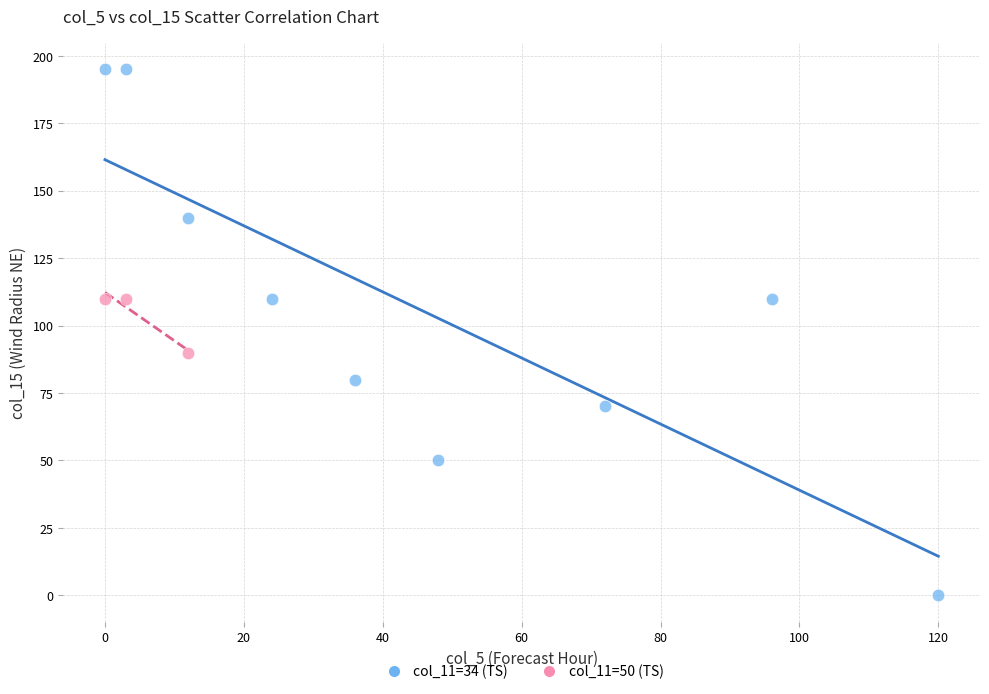

Which series contains the lowest Y value?

col_11=34 (TS)